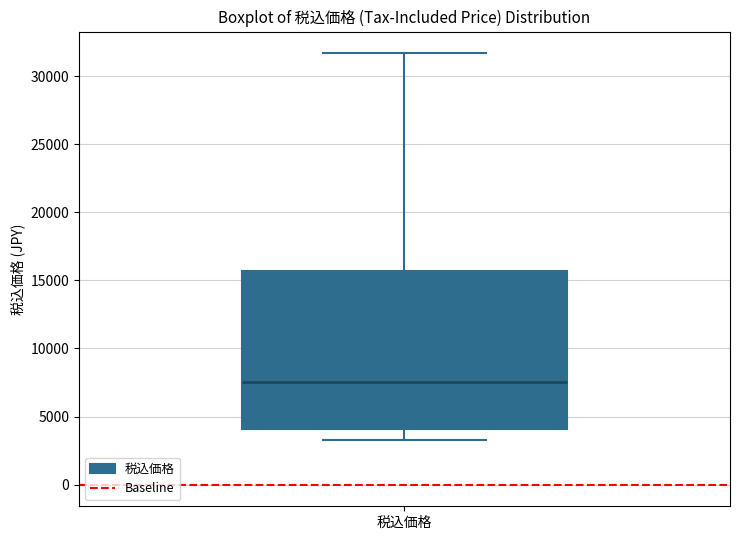

Where does the lower whisker of the box for 税込価格 end on the y-axis? The values are not printed on the chart, so give them approximately, as read against the axis.

3500